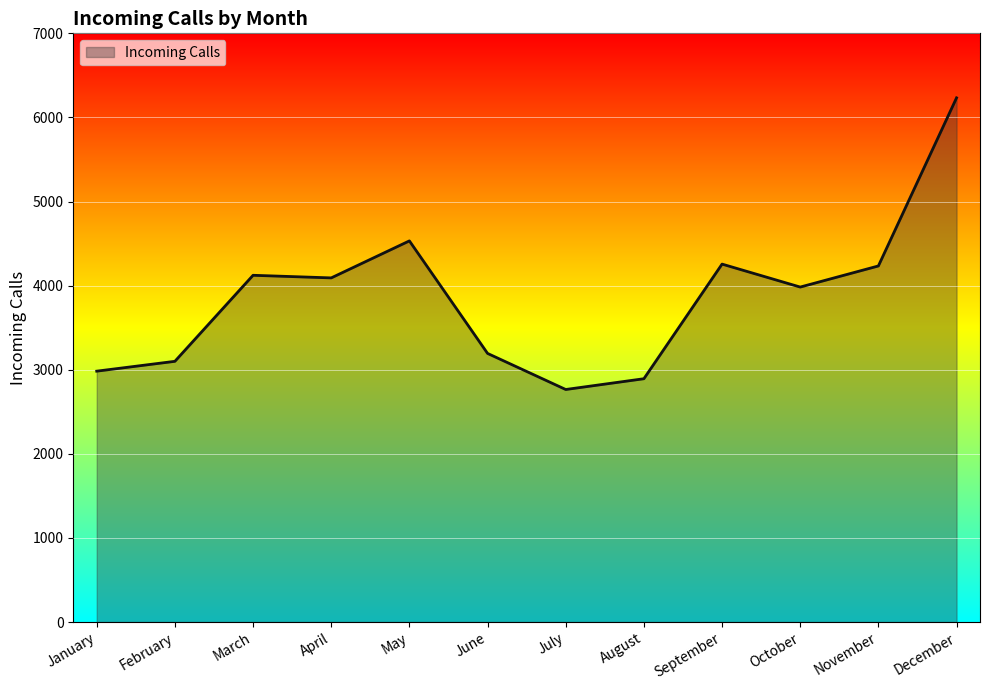

Which label corresponds to the largest value in the chart?

December